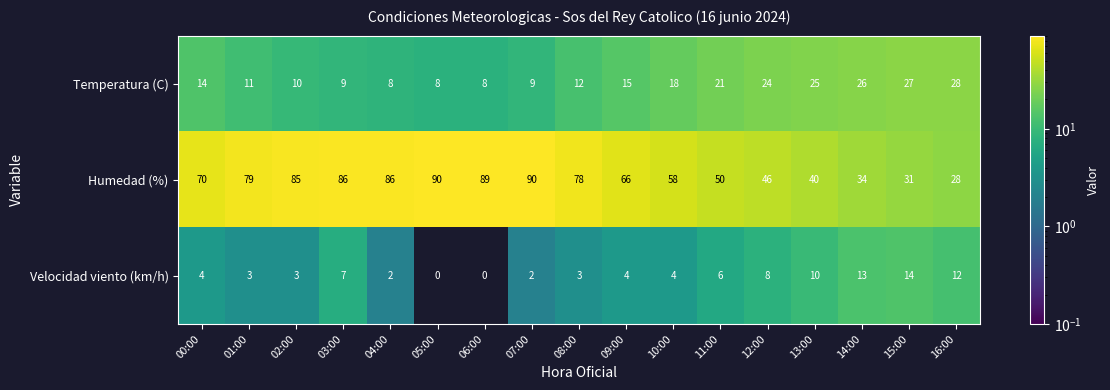

Rank the series by their maximum value, from lowest to highest.

Velocidad viento (km/h), Temperatura (C), Humedad (%)